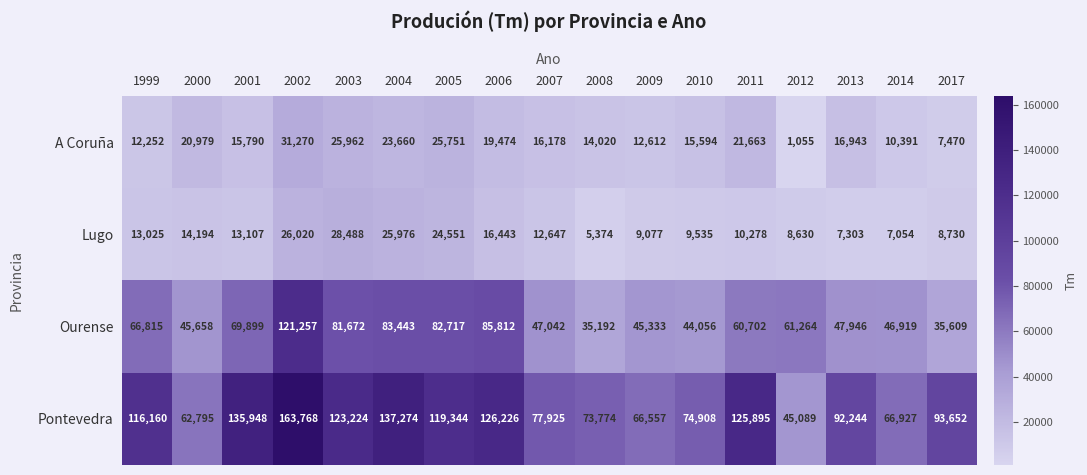

Is it true that Pontevedra equals 137274 at 2004?

True